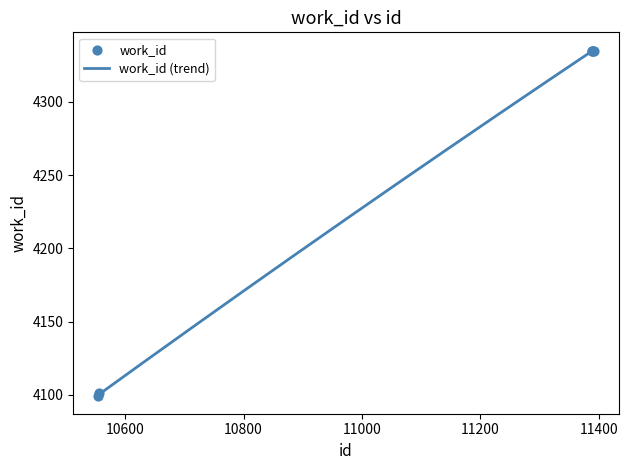

Approximately how many times larger is the value at 11392 compared to 11388?

1.0